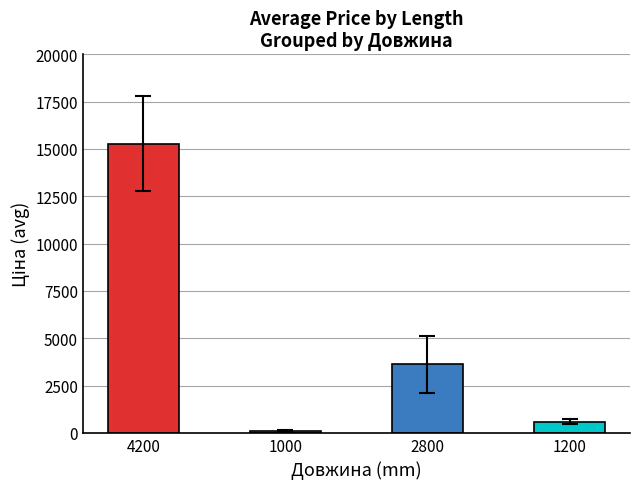

What is the change in value from 4200 to 2800?

-11664.6